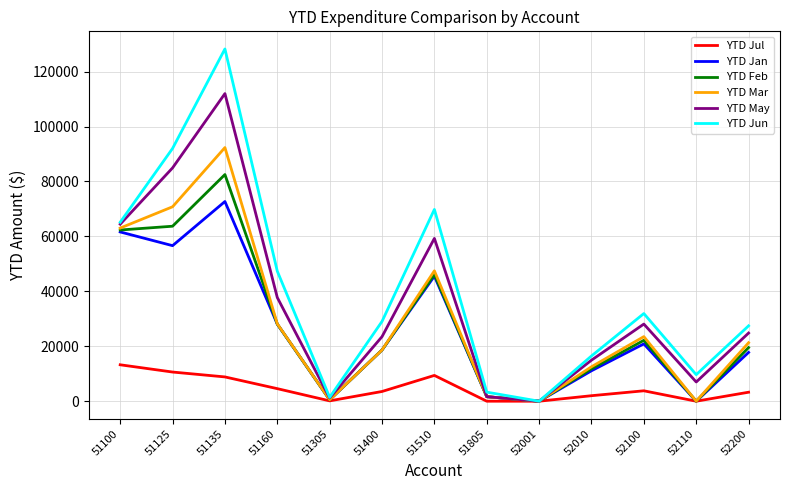

What is the difference between the maximum and second lowest values in the YTD Jun series?

126850.3